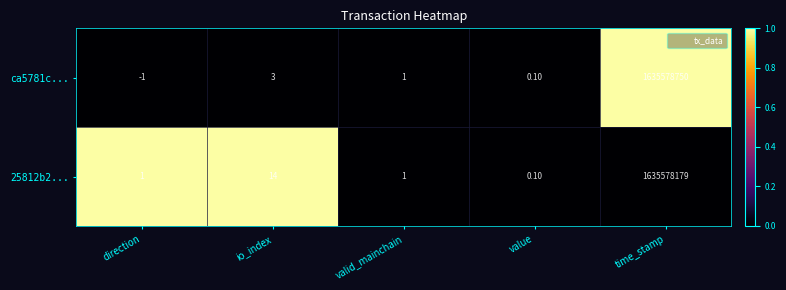

Between direction and valid_mainchain, which series saw the biggest shift?

ca5781c...